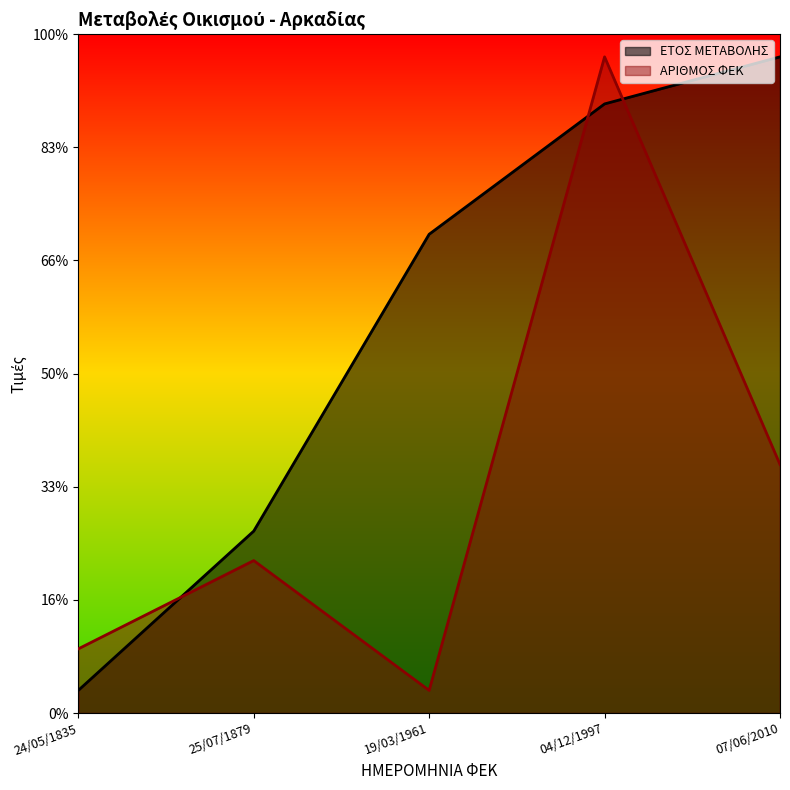

Which series has the largest total across all categories?

ΕΤΟΣ ΜΕΤΑΒΟΛΗΣ